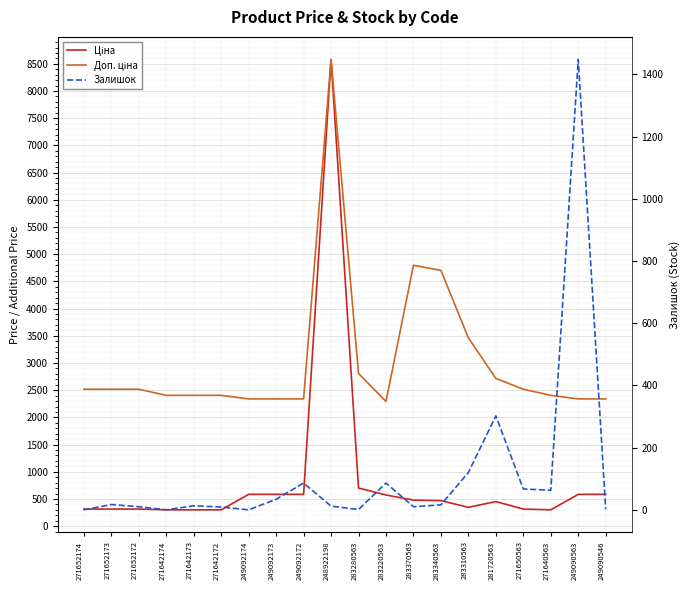

What is the difference between the second highest and minimum values in the Залишок series?

302.0